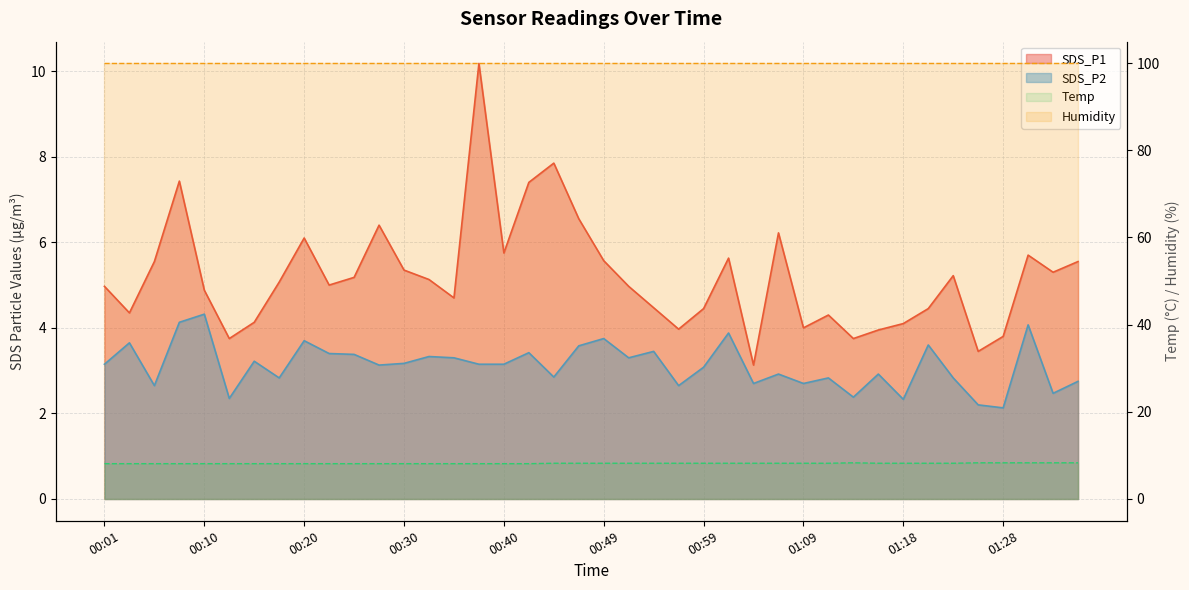

Between which two adjacent categories do Temp and SDS_P1 first intersect?

00:35 and 00:37